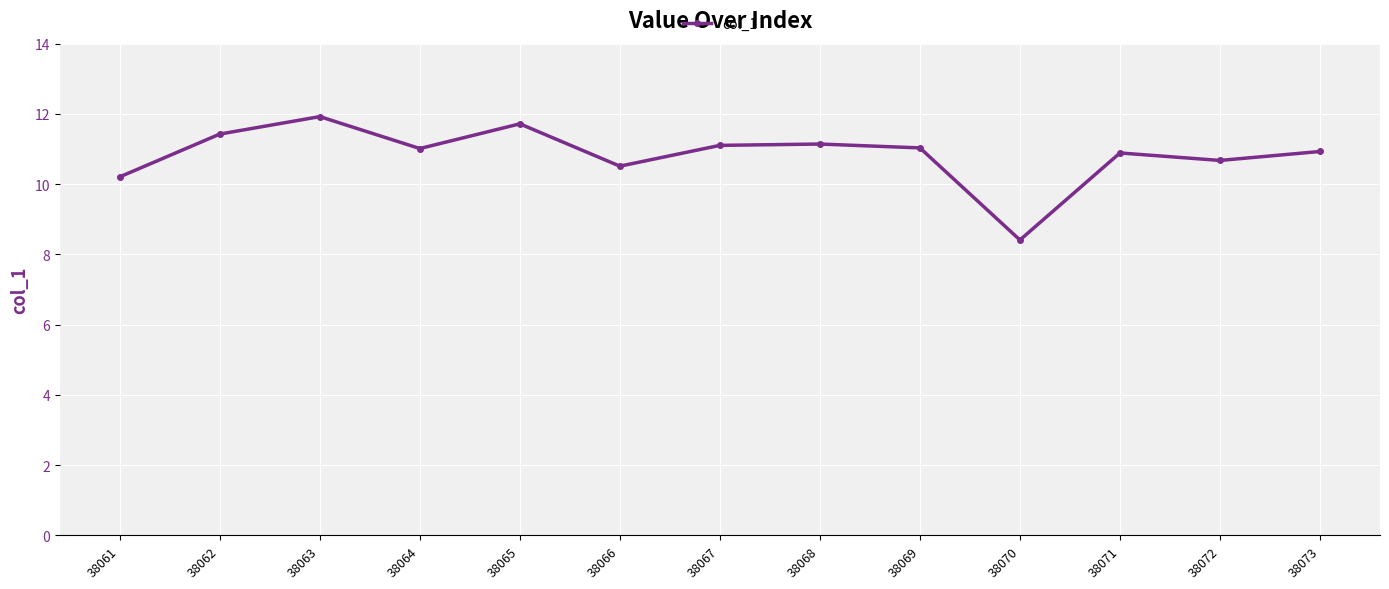

Is it true that the value at 38067 is 3.0?

False